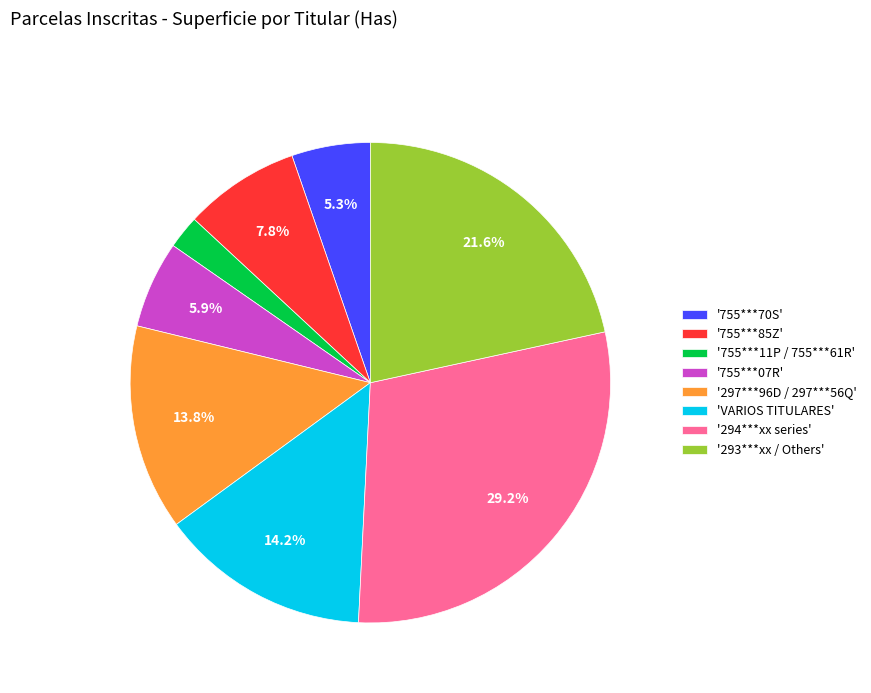

What is the ratio of the value at '294***xx series' to the value at '293***xx / Others'?

1.4